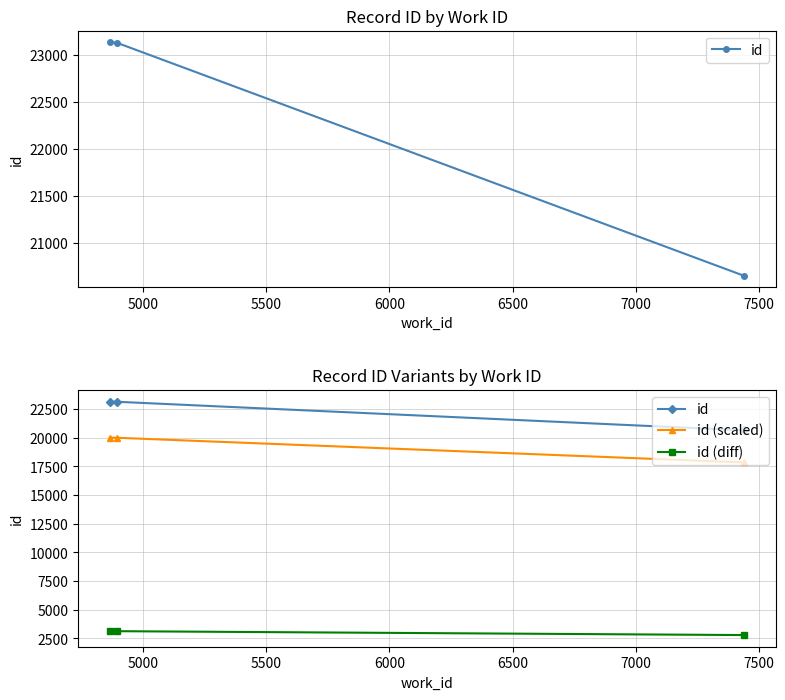

What are all the series names shown in the legend?

id, id (scaled), id (diff)